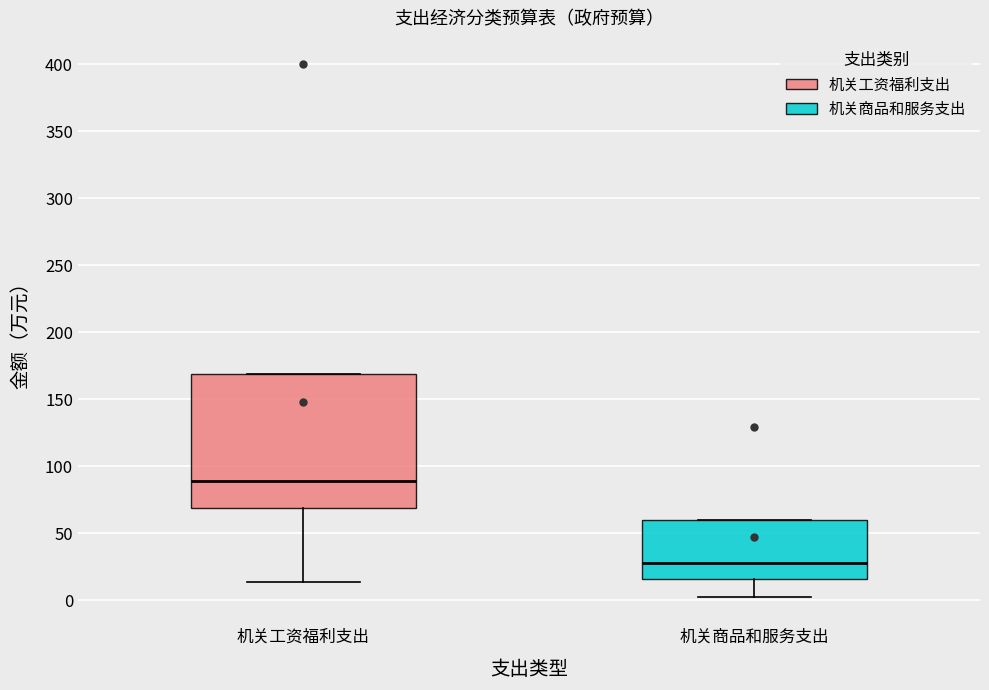

Which box has the lowest median line?

机关商品和服务支出